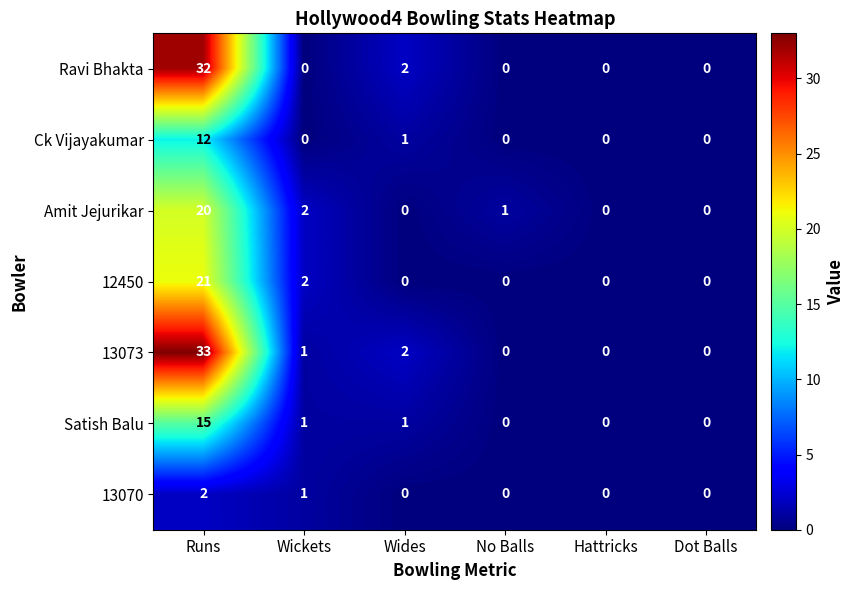

What is the total value across all series at Runs?

135